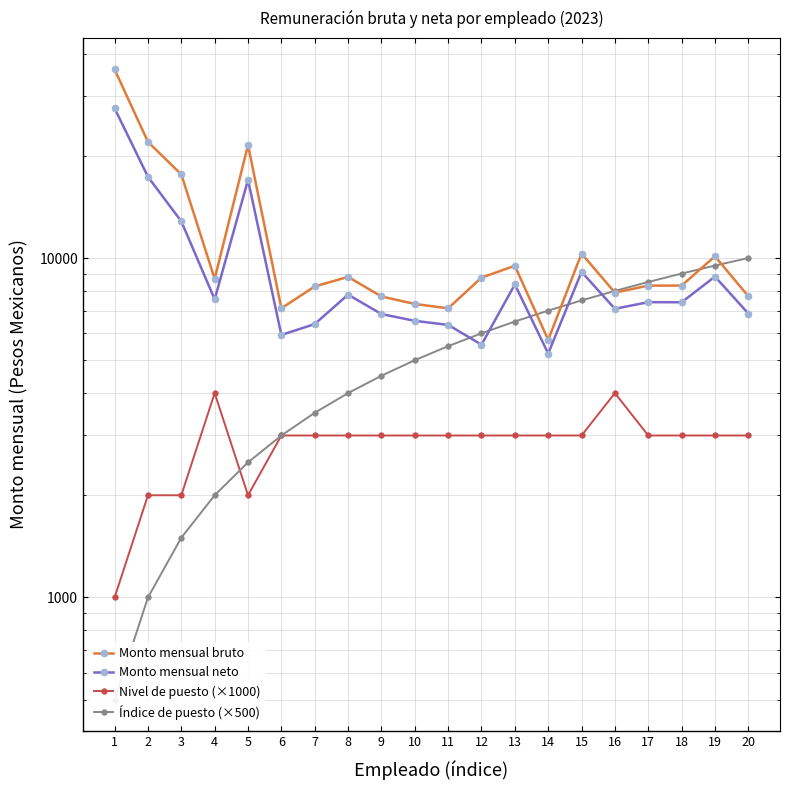

List the series in order of their peak value, highest first.

Monto mensual bruto, Monto mensual neto, Índice de puesto (×500), Nivel de puesto (×1000)